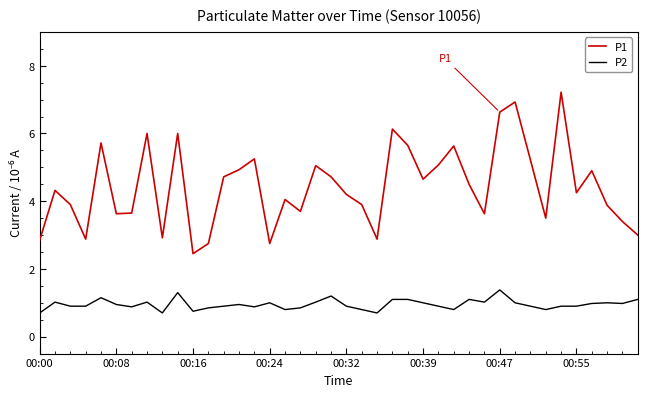

True or false: P1 and P2 cross at least once.

False